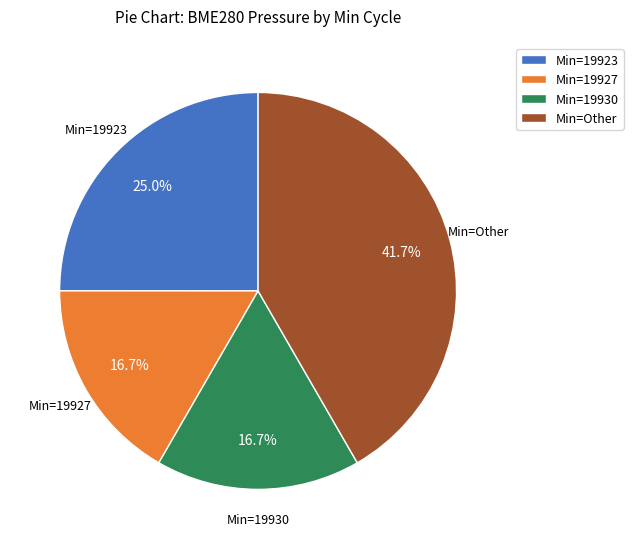

Between Min=Other and Min=19930, which is larger?

Min=Other